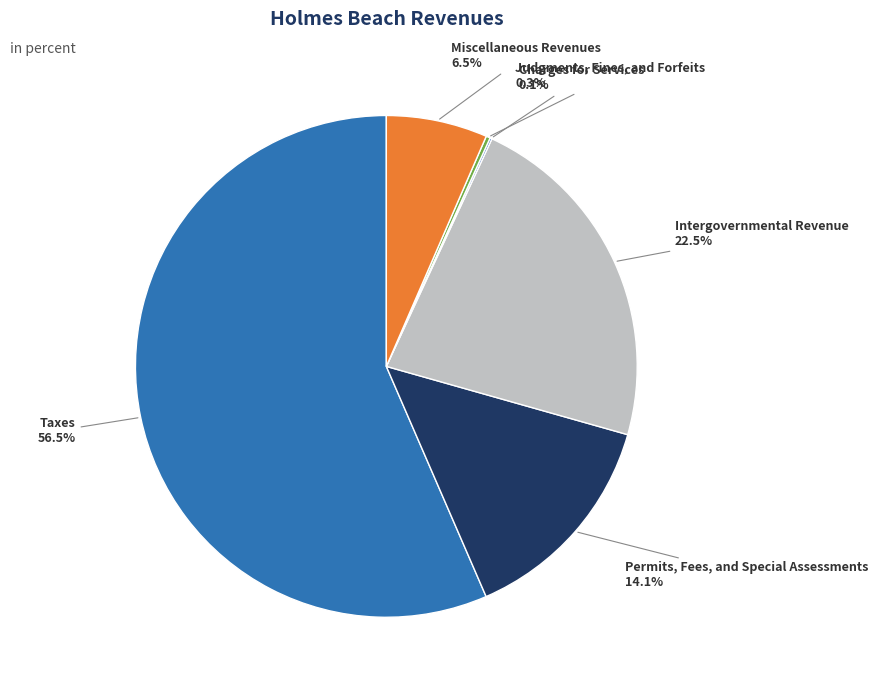

Count the number of slices in the pie.

6